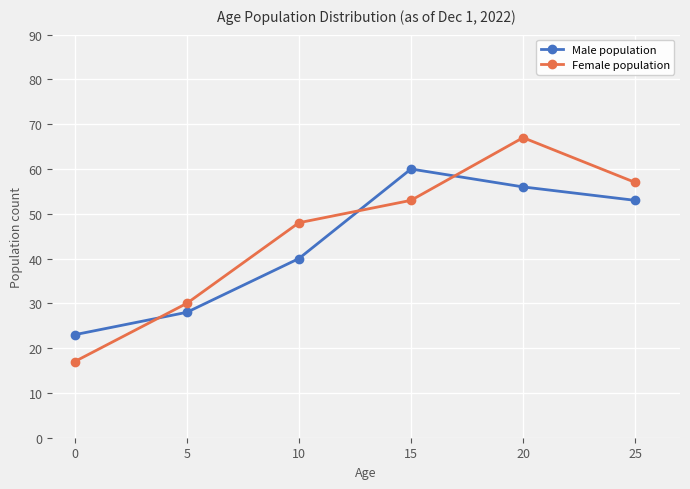

What is the value of the Female population point at the 4th from the left?

53